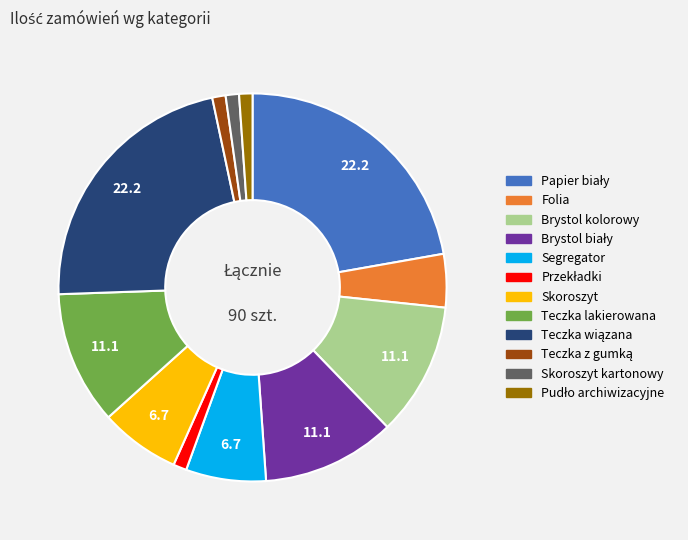

Is there a majority slice in this chart?

No